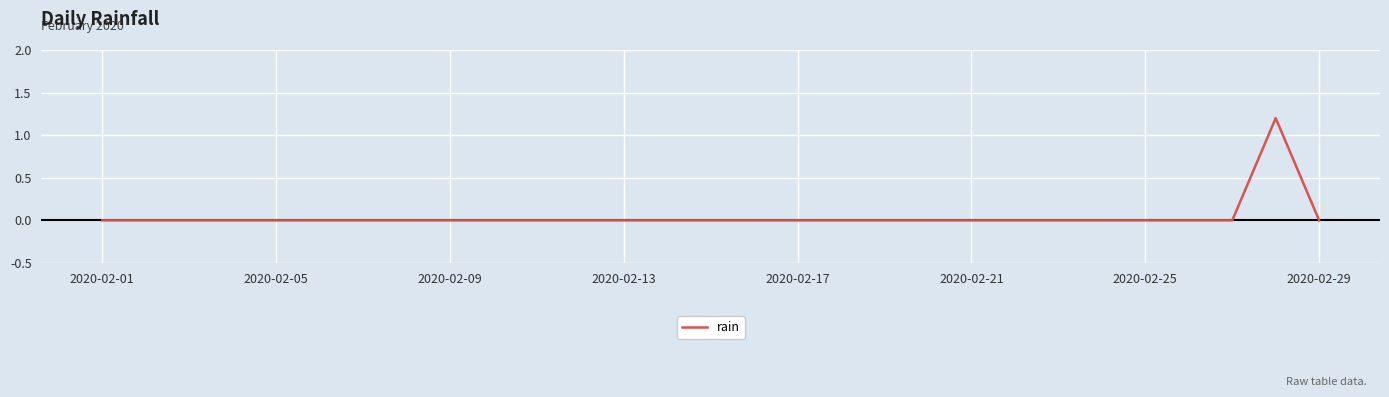

What is the greatest value displayed?

1.2